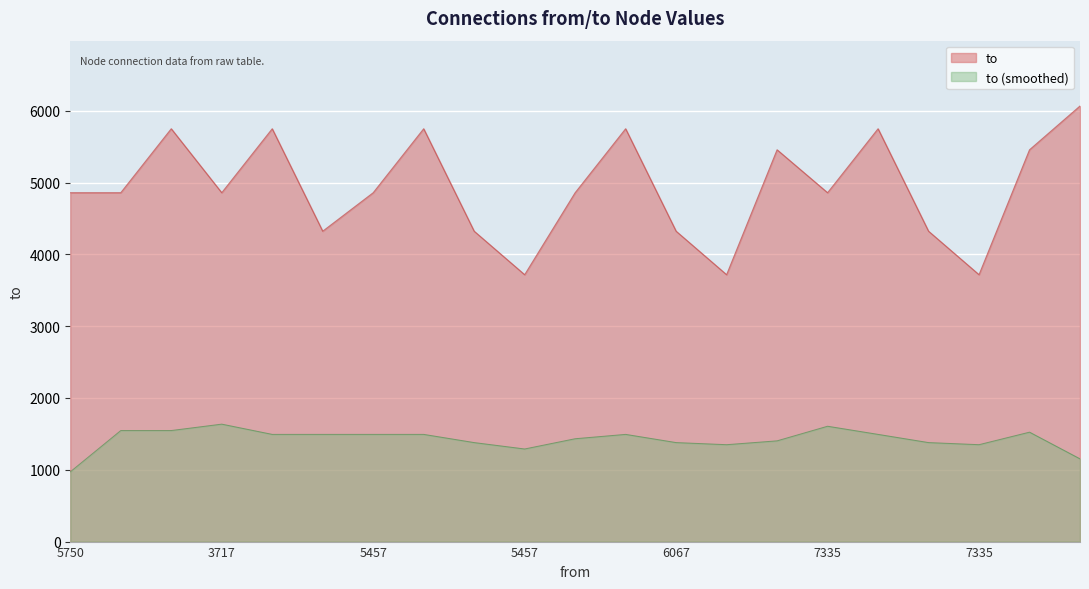

Between 7335 and 7335, which is larger?

7335